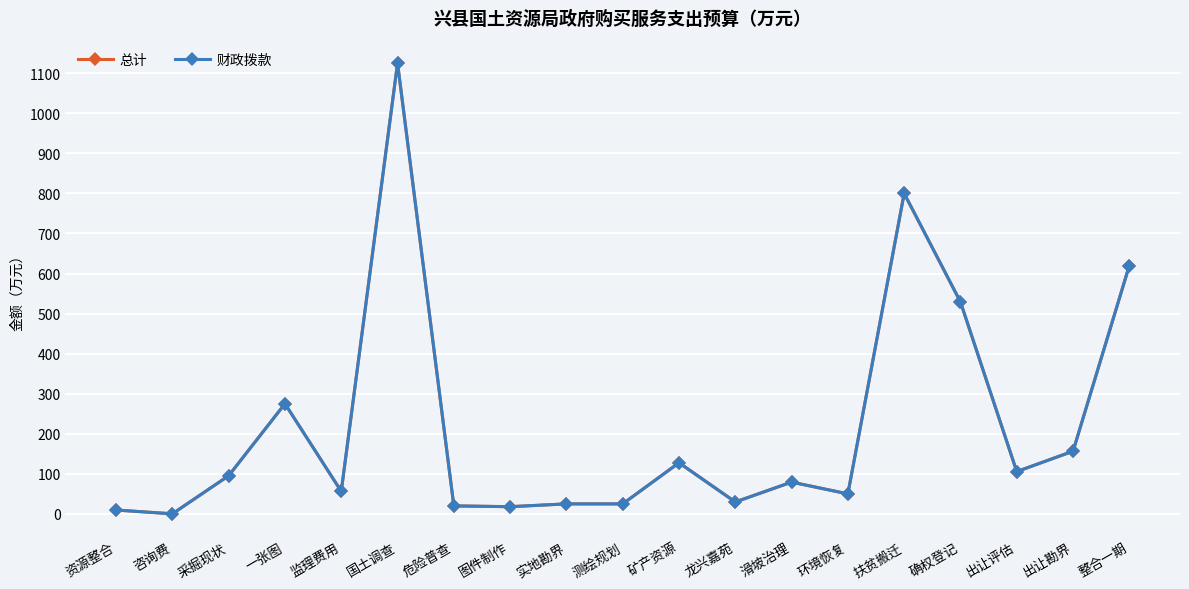

Does the chart have visible grid lines?

Yes